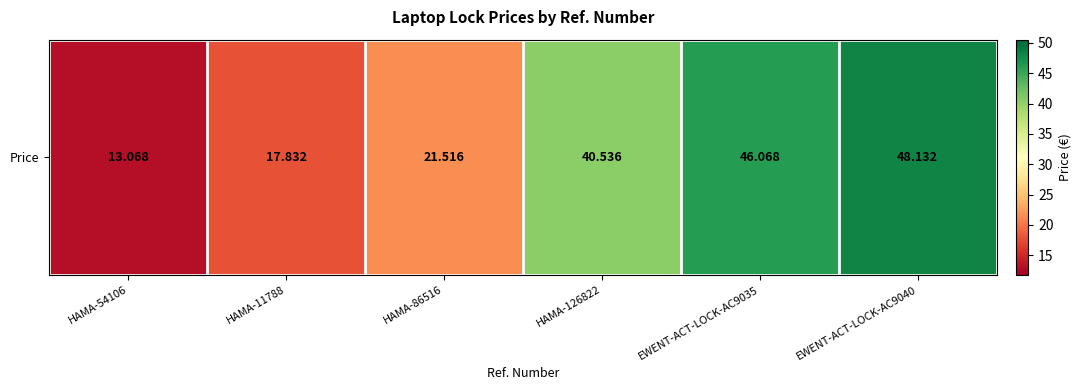

Approximately how many times larger is the value at EWENT-ACT-LOCK-AC9035 compared to EWENT-ACT-LOCK-AC9040?

1.0